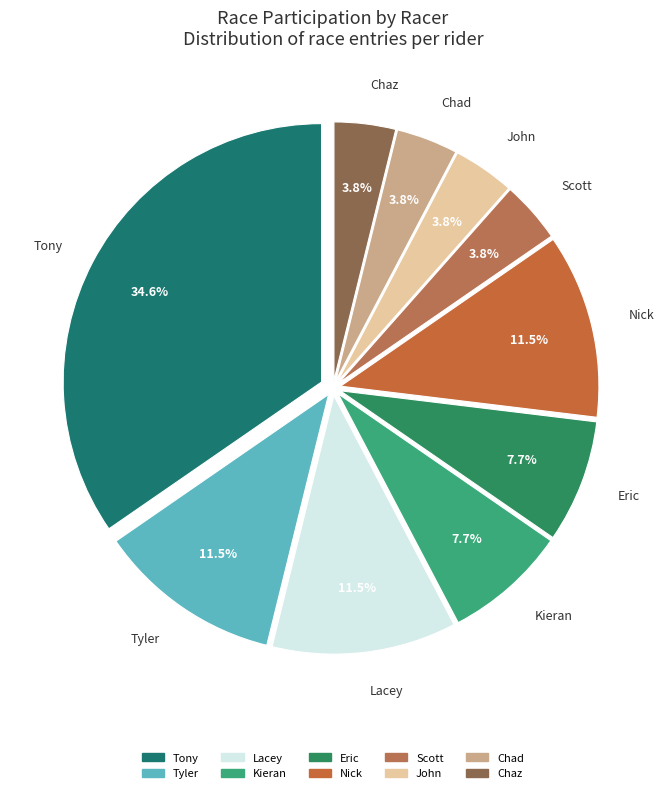

To the nearest percent, what portion does Chad represent?

4%